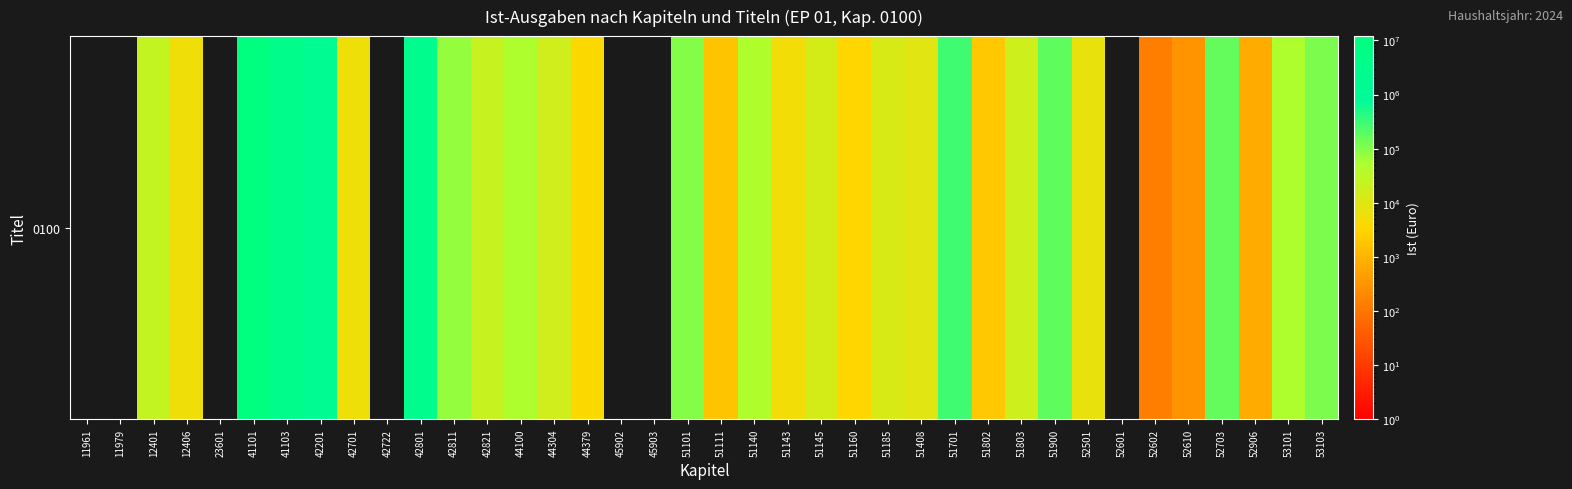

Which label corresponds to the largest value in the chart?

41101